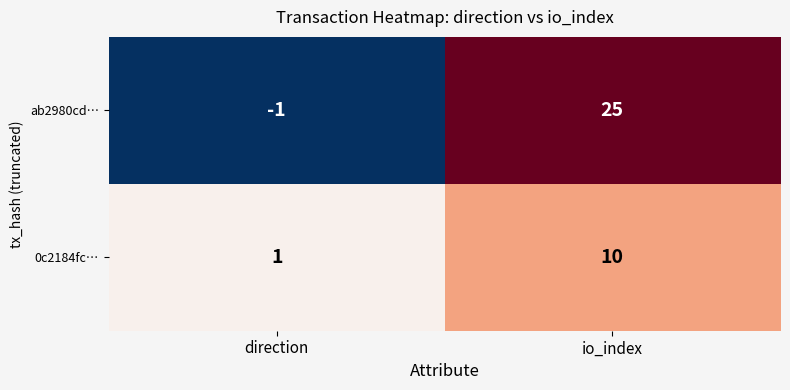

Is it true that ab2980cd… equals 11 at io_index?

False